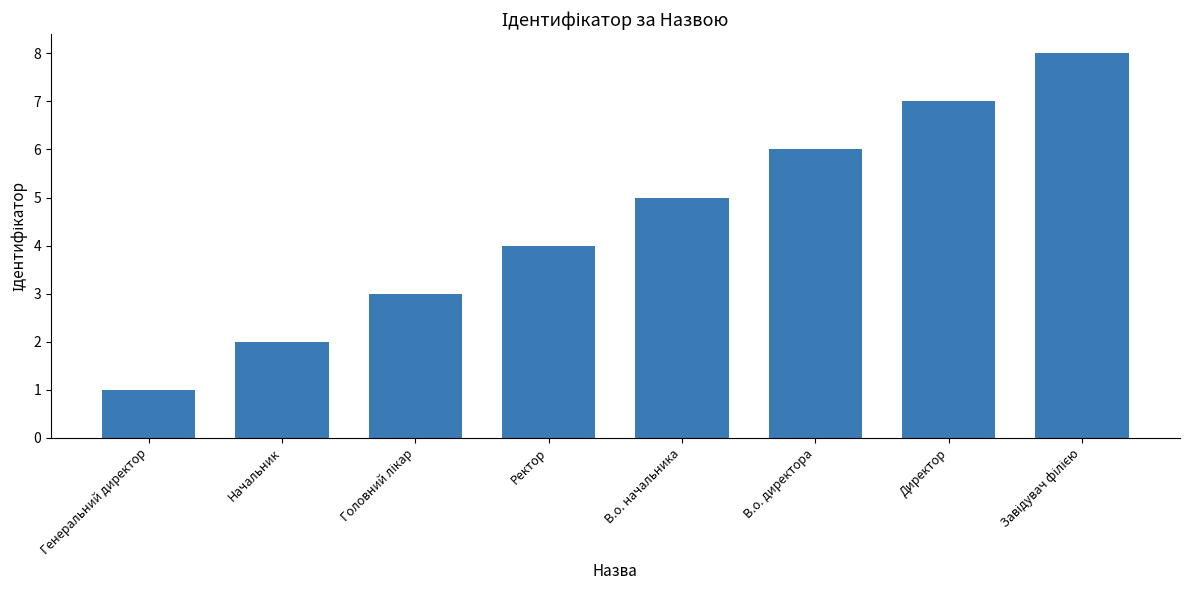

At which label is the value closest to 4?

Ректор